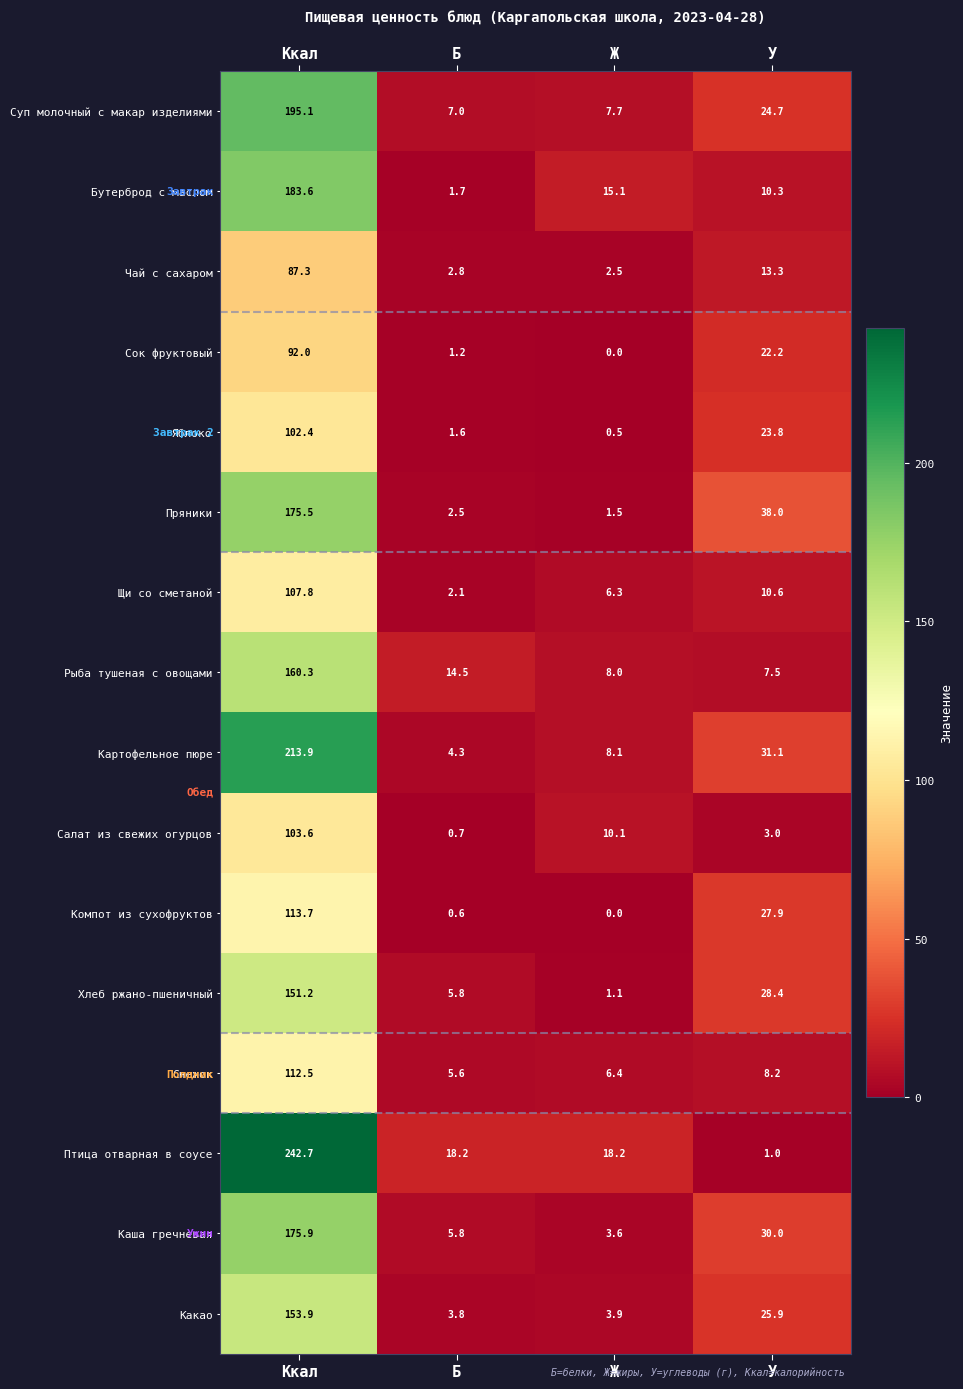

What is the lowest value of the Птица отварная в соусе series?

1.0